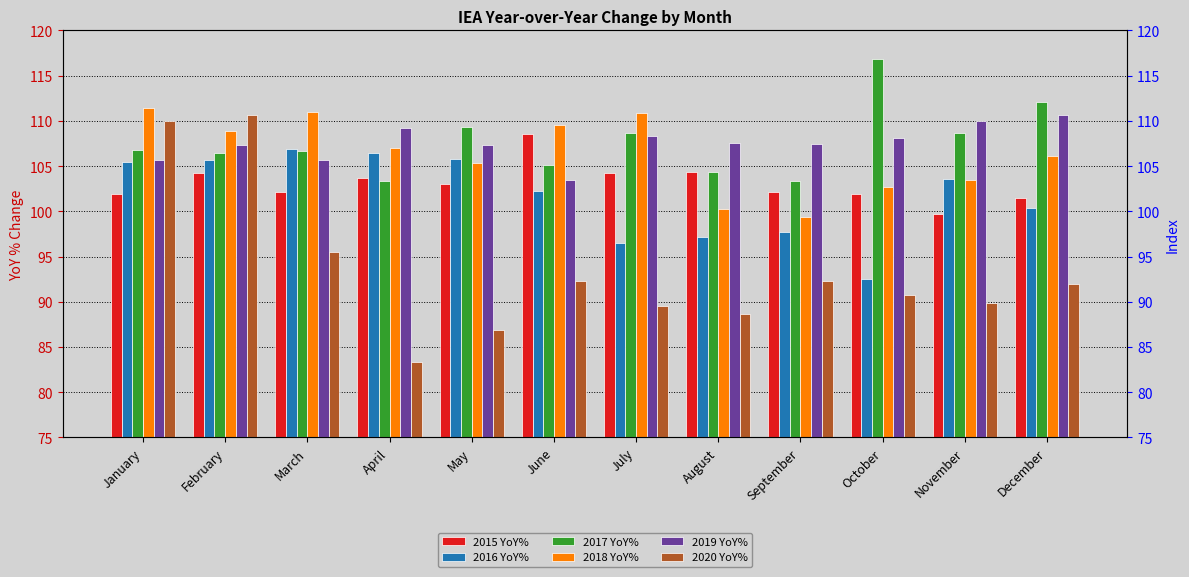

What is the highest value of the 2016 YoY% series?

106.9